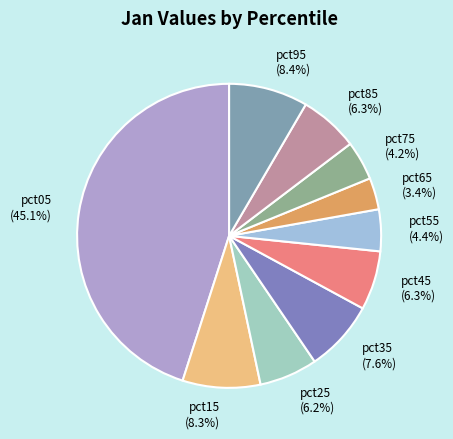

To the nearest percent, what percentage of the pie is pct15?

8%